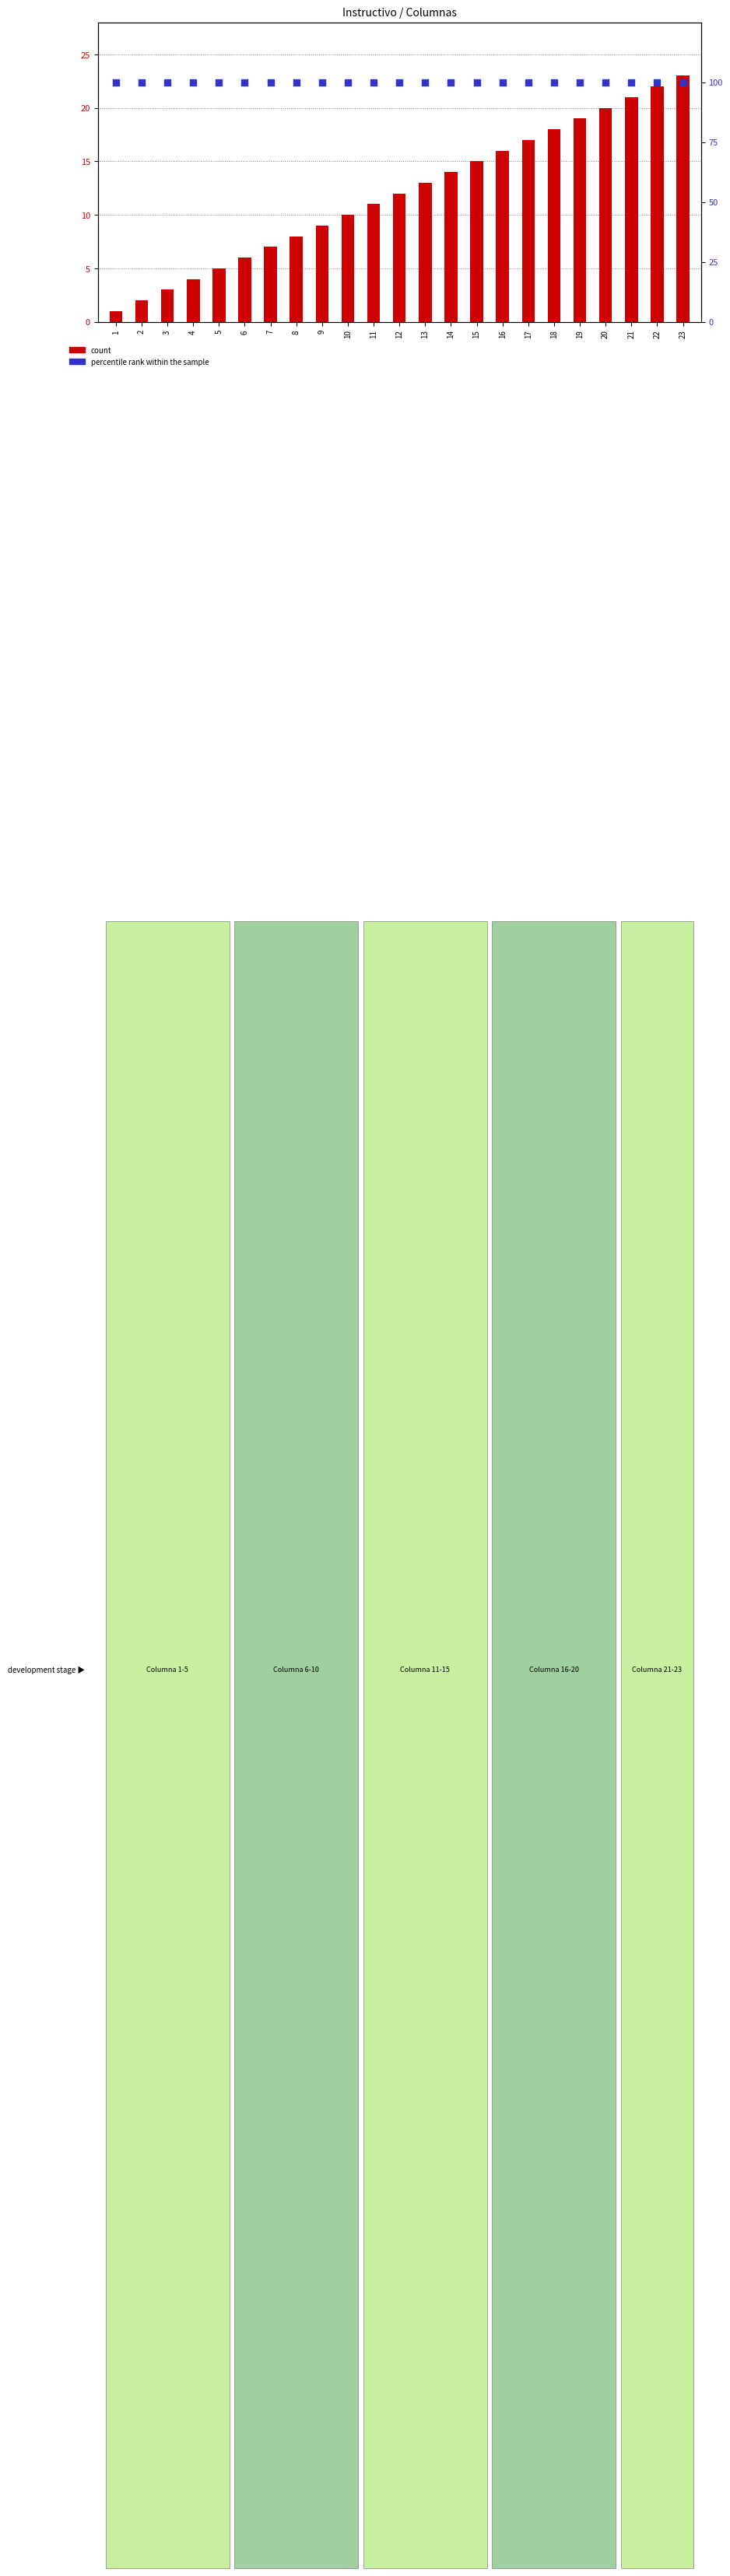

What is the total value across all series at 18?

118